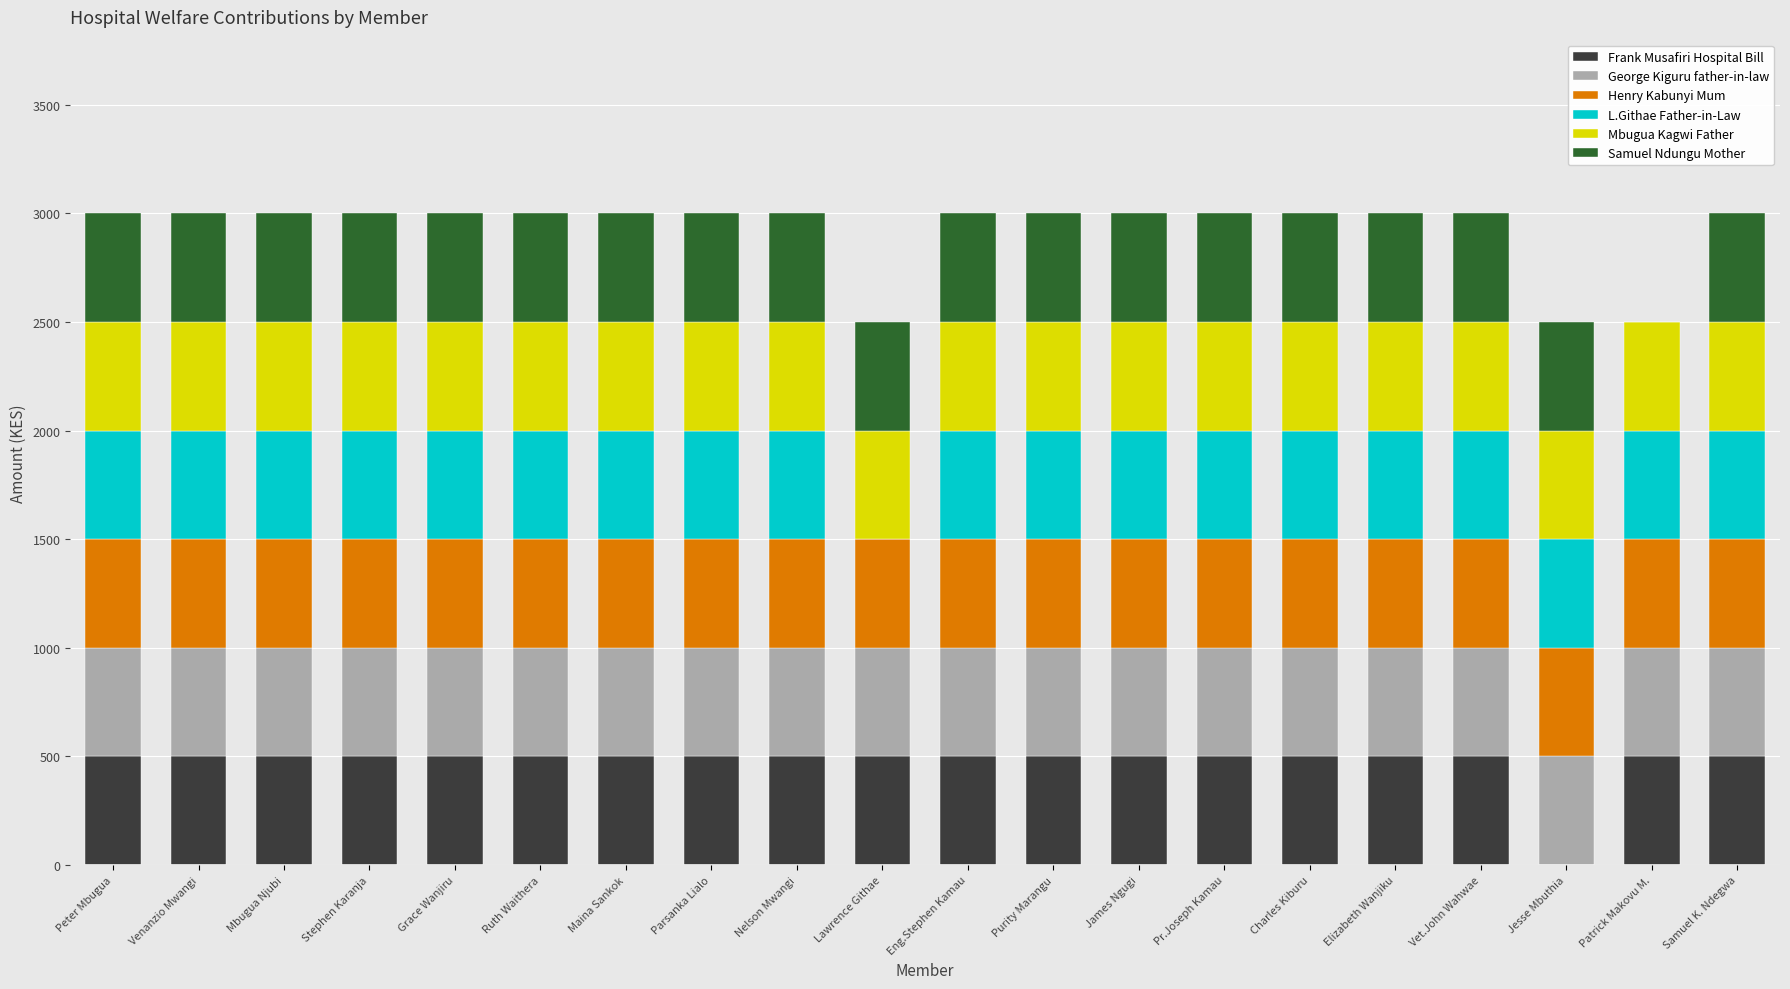

Does the chart contain stacked bars?

Yes